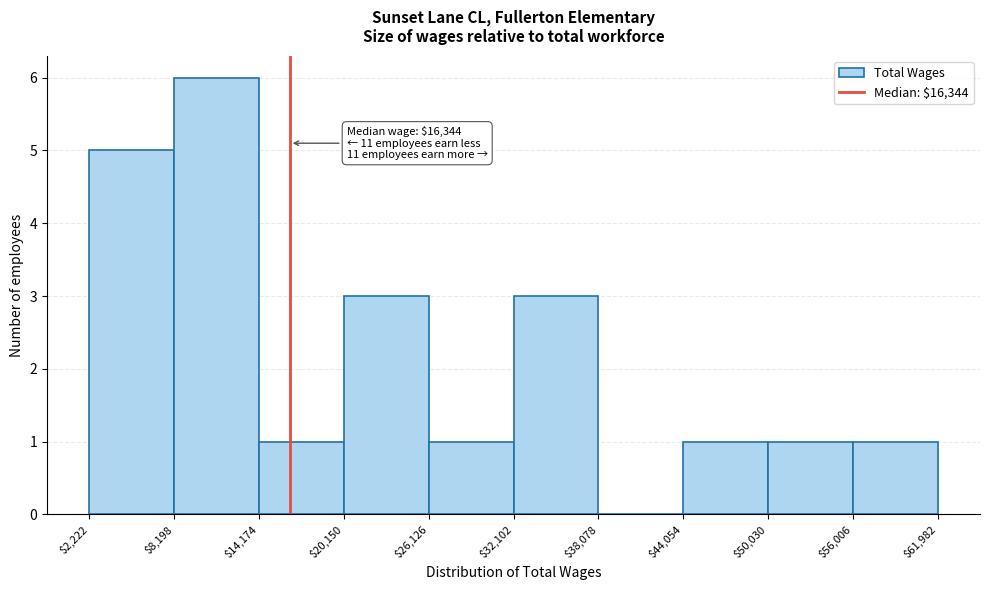

Over which range of the x-axis is the bar tallest?

$8,198 to $14,174